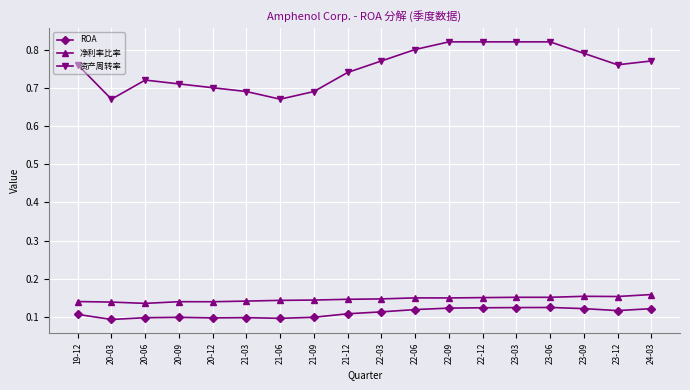

What is the label of the 12th point from the right?

21-06